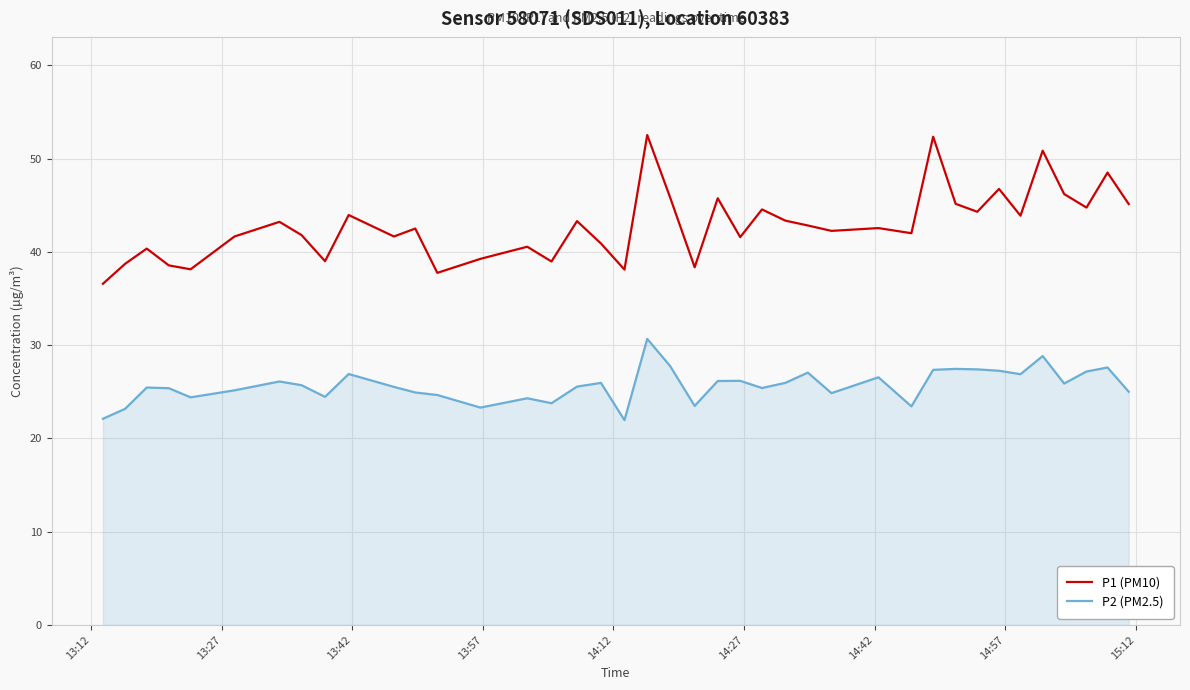

Rank the series by their average value, from highest to lowest.

P1 (PM10), P2 (PM2.5)